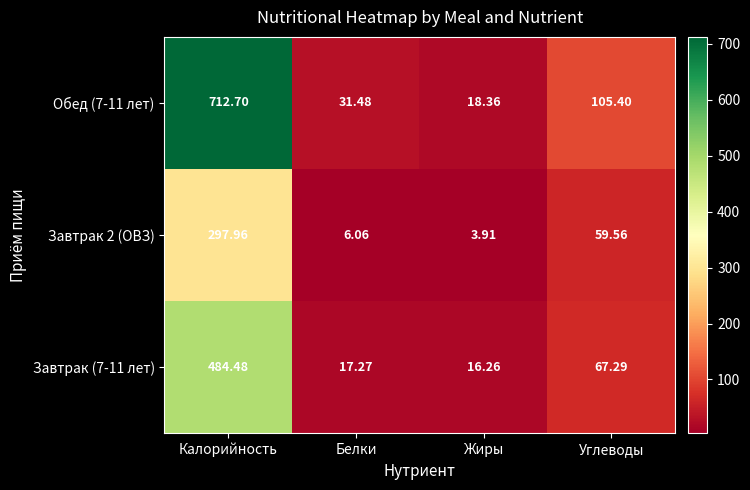

Where is Обед (7-11 лет) nearest to the value 365?

Углеводы